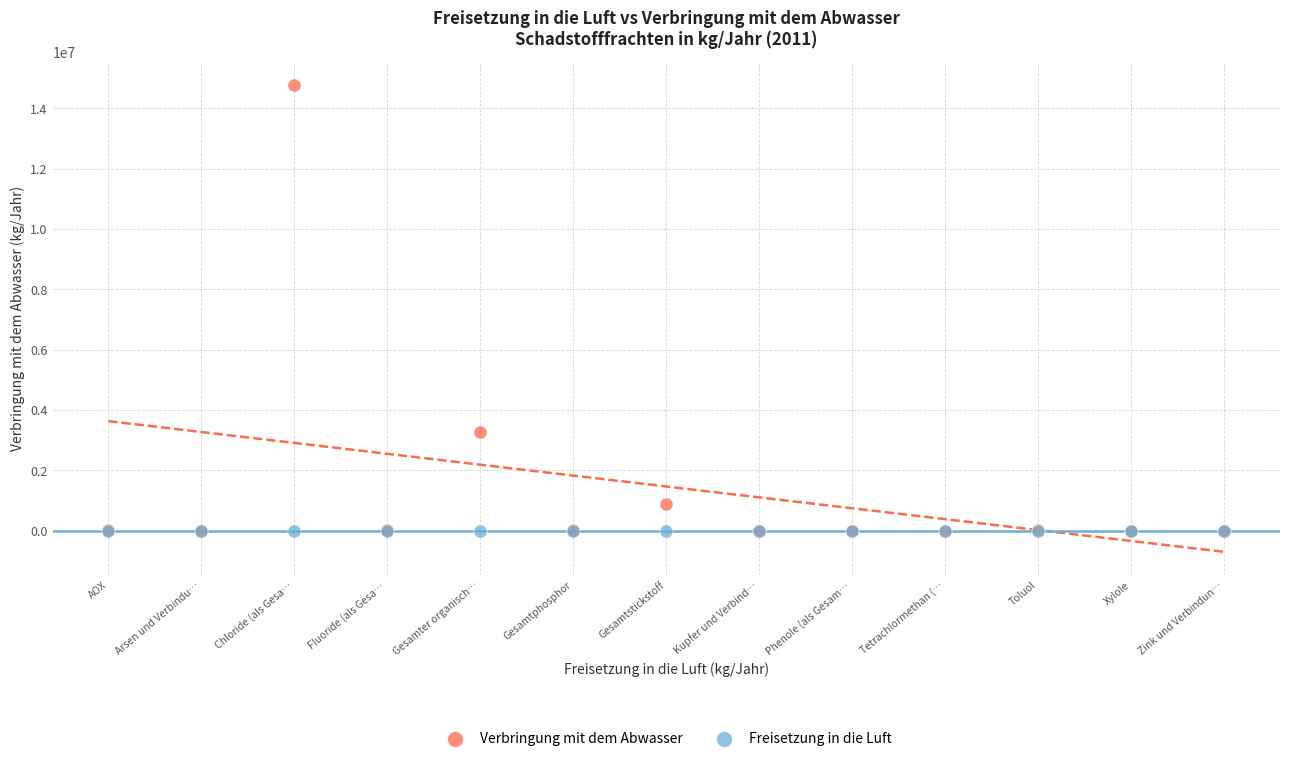

In the Verbringung mit dem Abwasser series, what Y value is closest to 7385001?

3271000